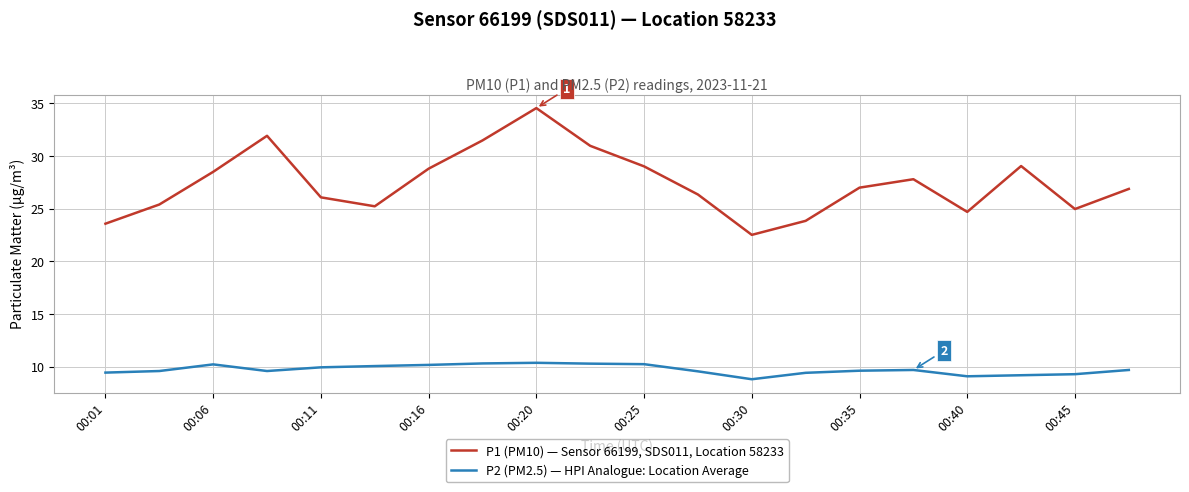

What are all the series names shown in the legend?

P1 (PM10) — Sensor 66199, SDS011, Location 58233, P2 (PM2.5) — HPI Analogue: Location Average